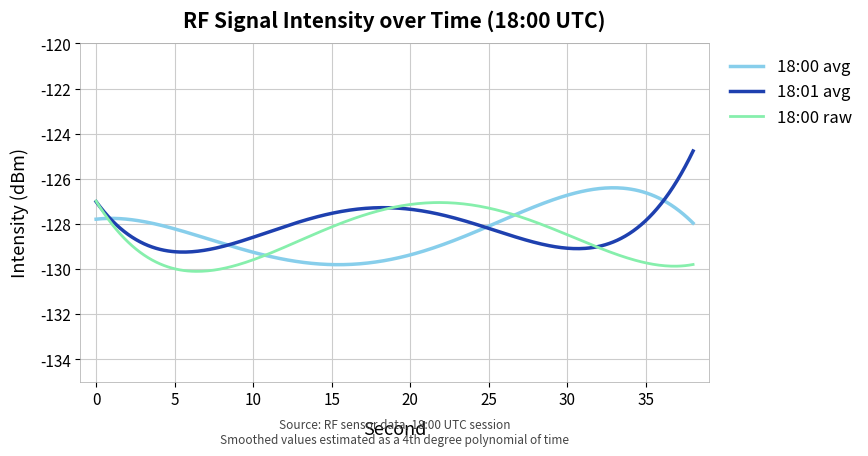

Which series has the widest spread of values?

18:01 avg